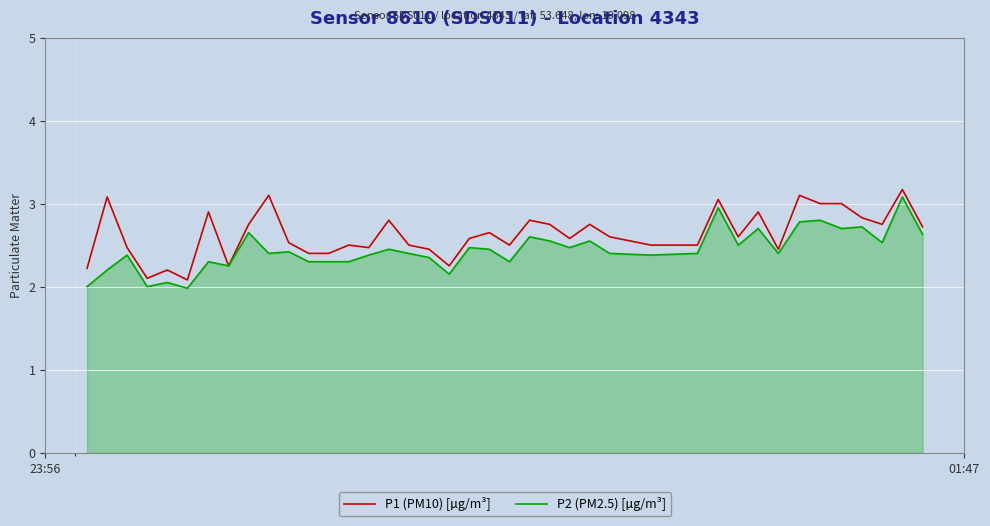

What is the maximum value for P1 (PM10) [µg/m³]?

3.2